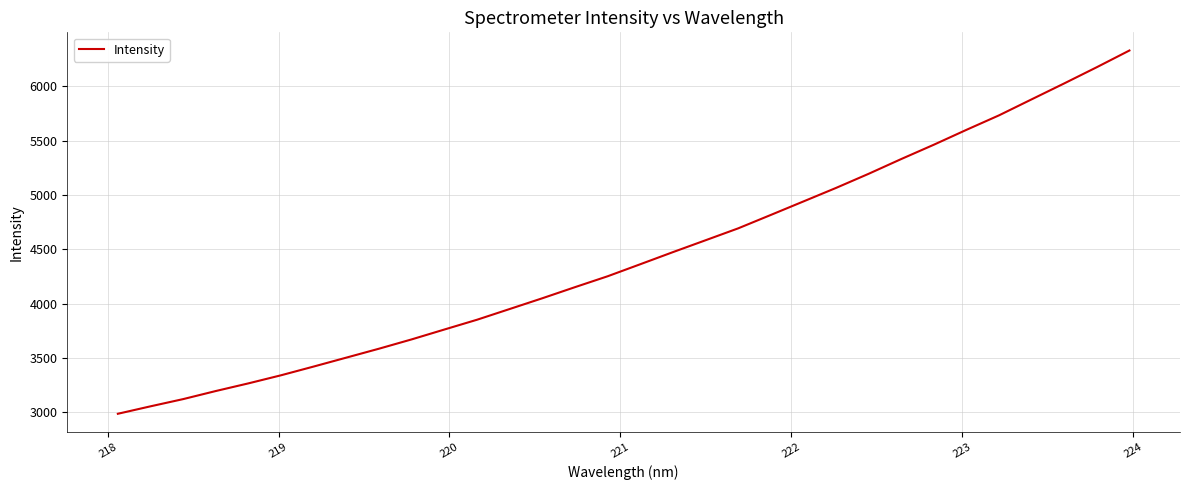

What is the minimum value shown in the chart?

2986.3